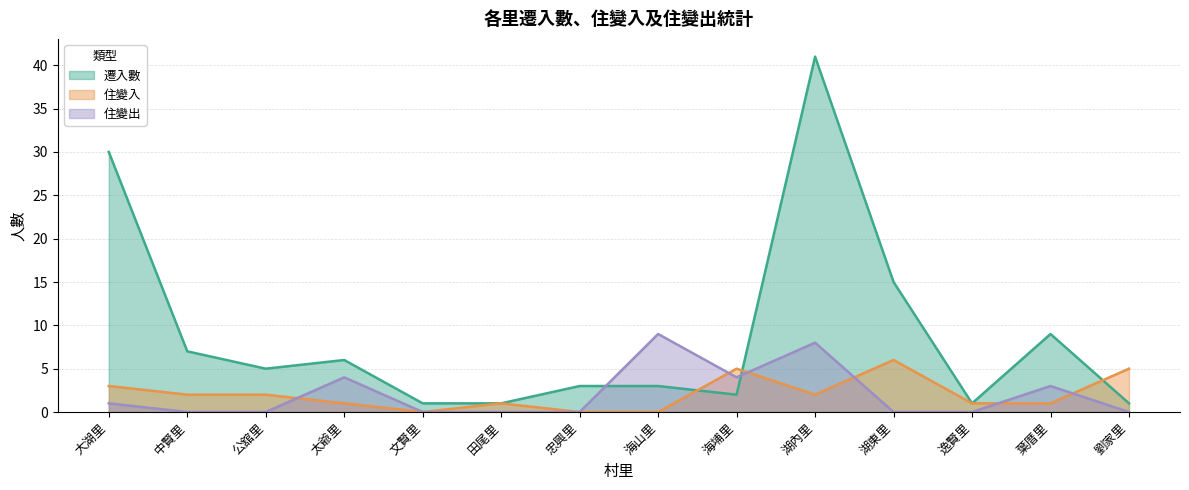

Rank the series by their maximum value, from lowest to highest.

住變入, 住變出, 遷入數